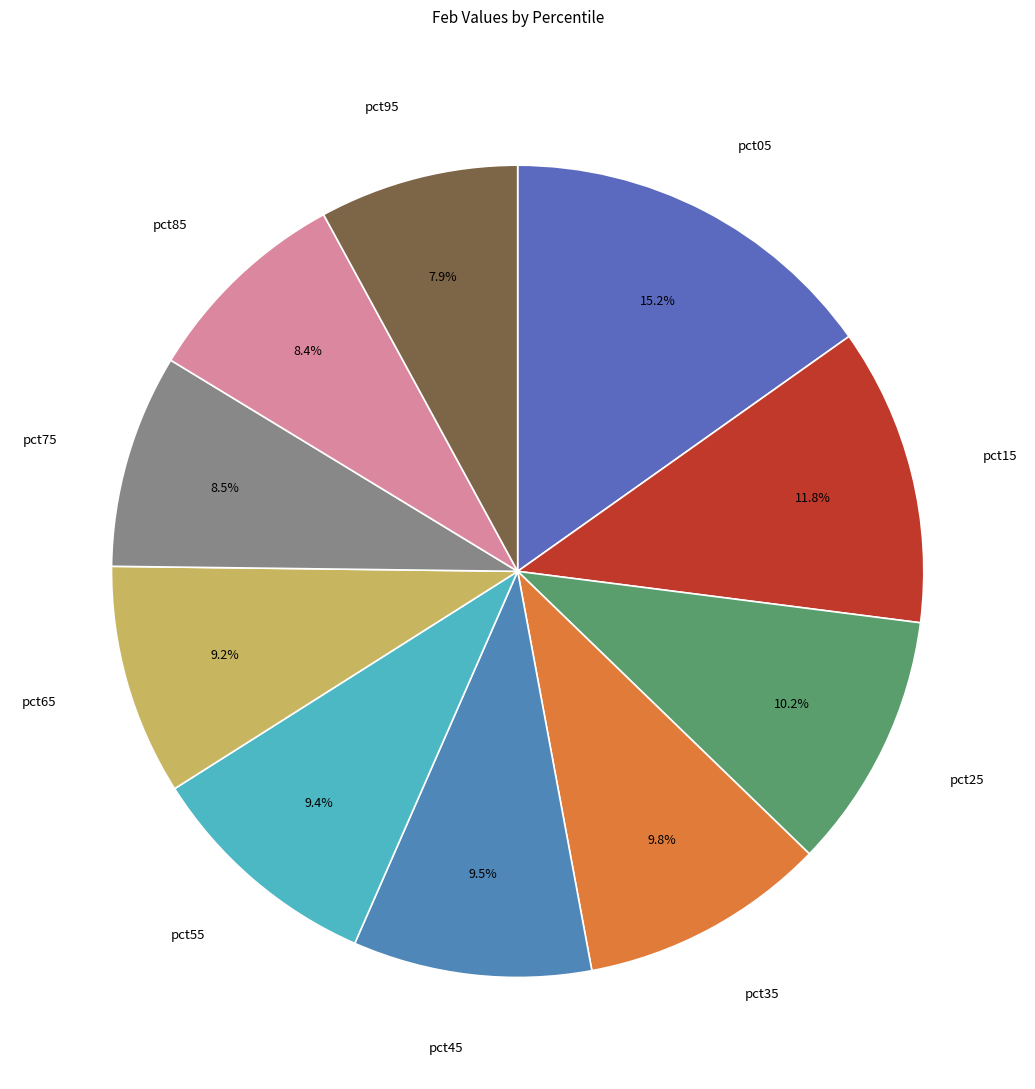

Is there any slice that represents more than half of the pie?

No